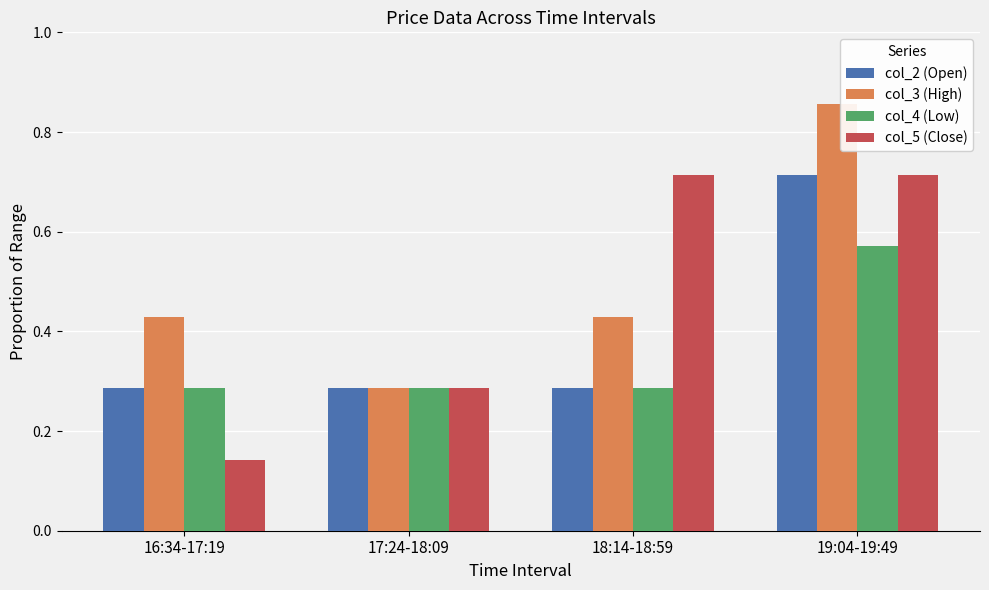

The value of col_2 (Open) at 16:34-17:19 is 0.1. True or false?

False